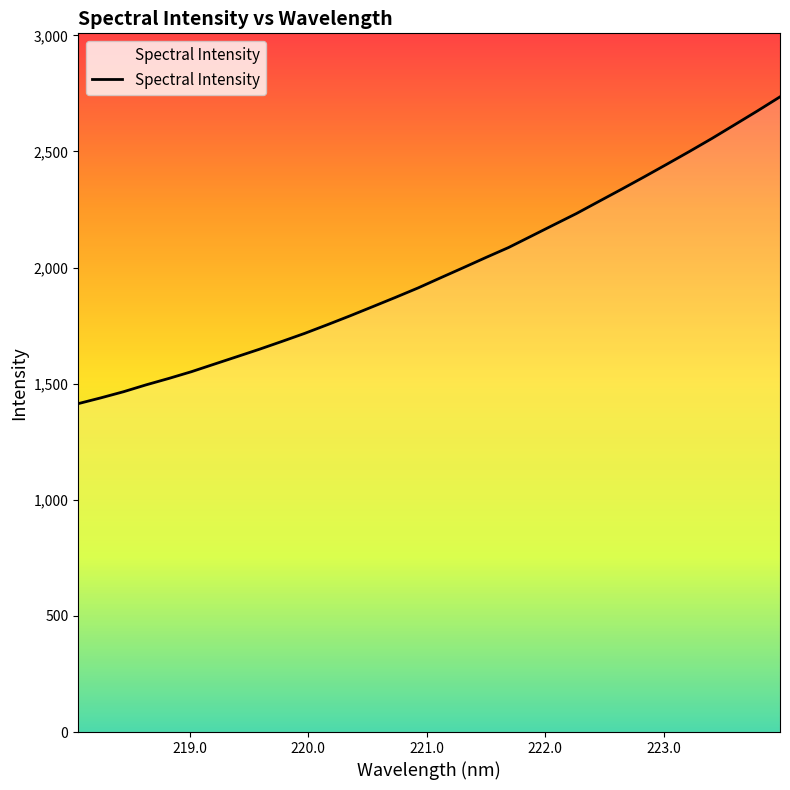

What is the greatest value displayed?

2735.0